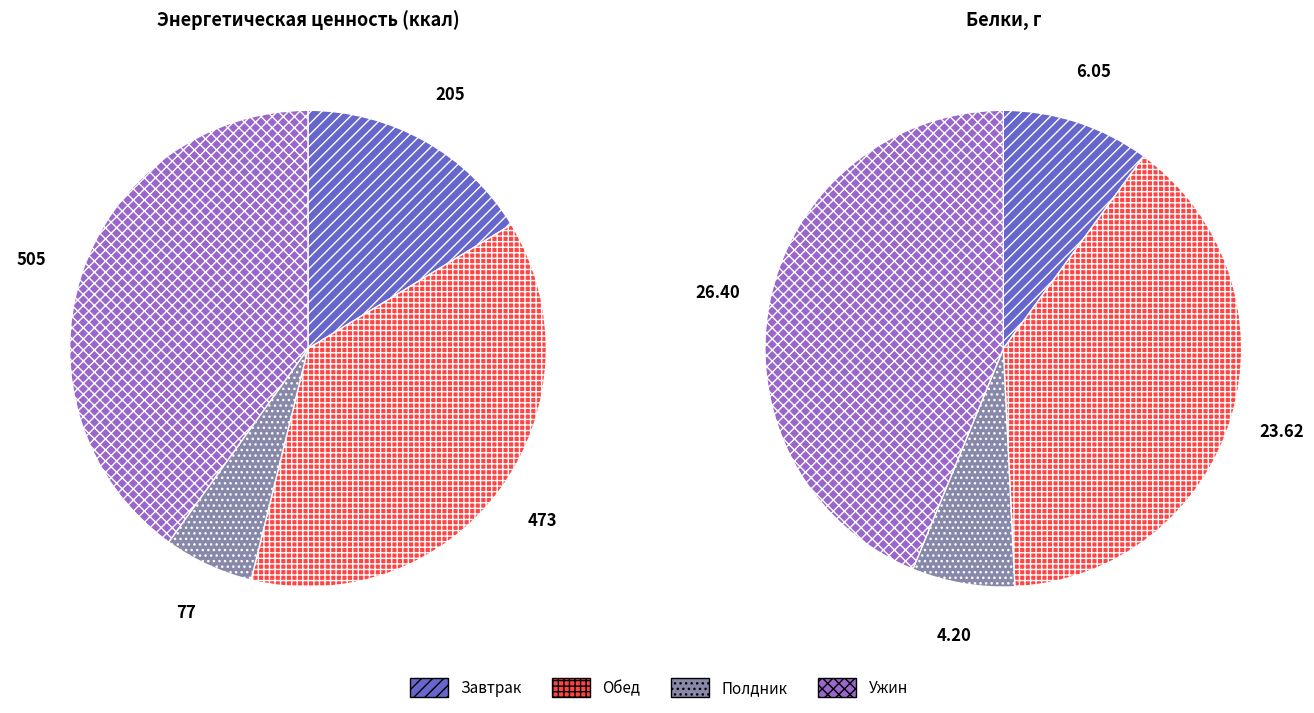

What is the largest slice in the pie chart?

Ужин